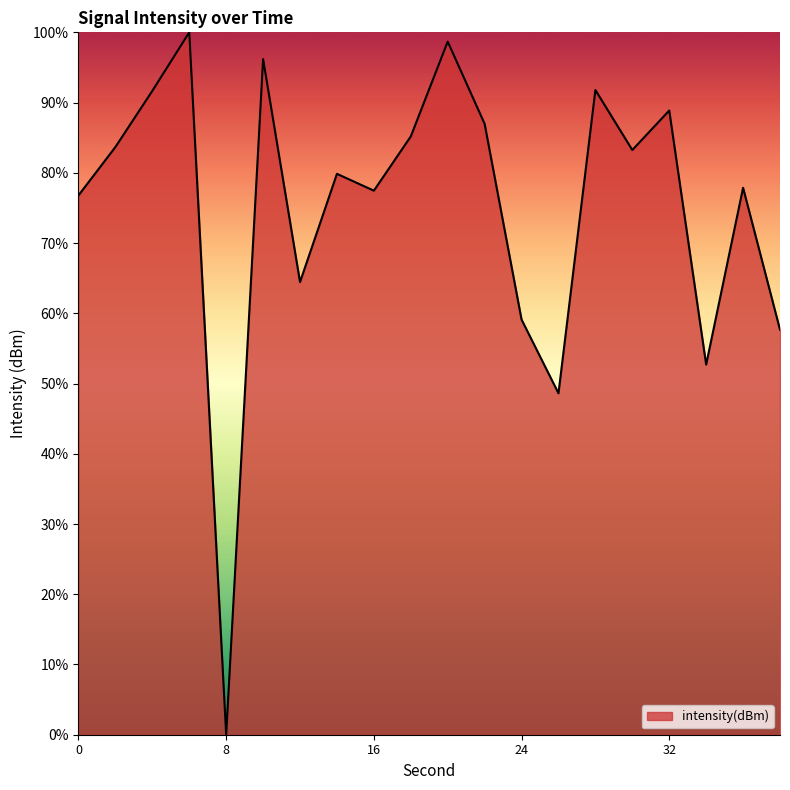

Is this an area chart (filled region under the line)?

Yes